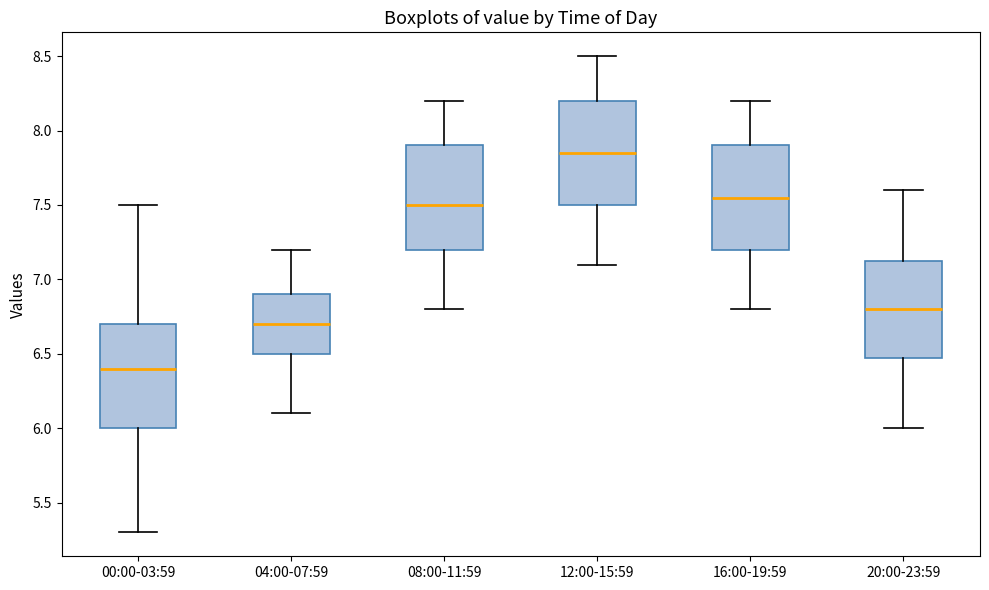

Where does the lower whisker of the box for 12:00-15:59 end on the y-axis? The values are not printed on the chart, so give them approximately, as read against the axis.

7.10